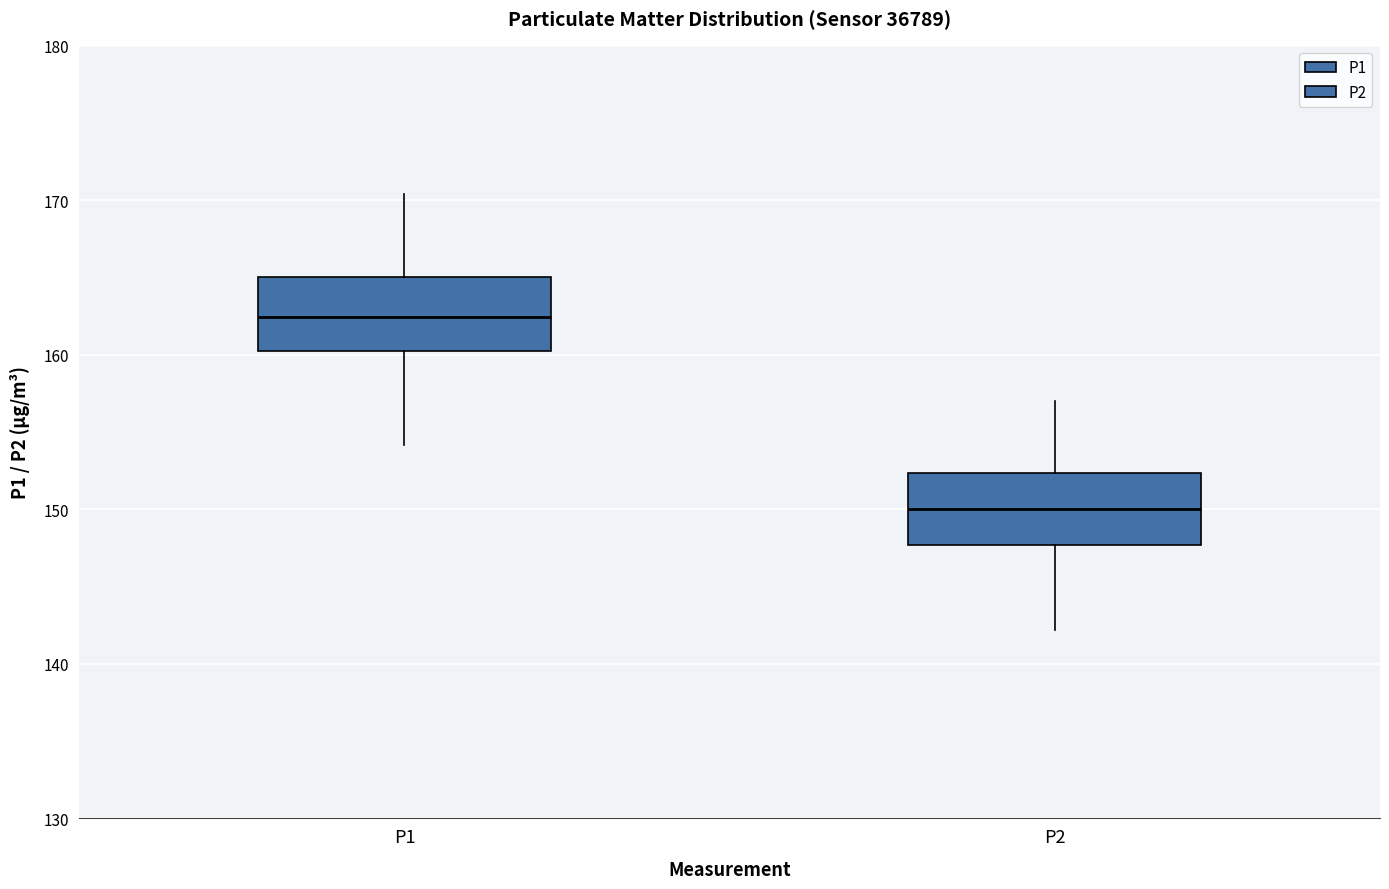

Where does the median line of the box for P2 sit on the y-axis? The values are not printed on the chart, so give them approximately, as read against the axis.

150